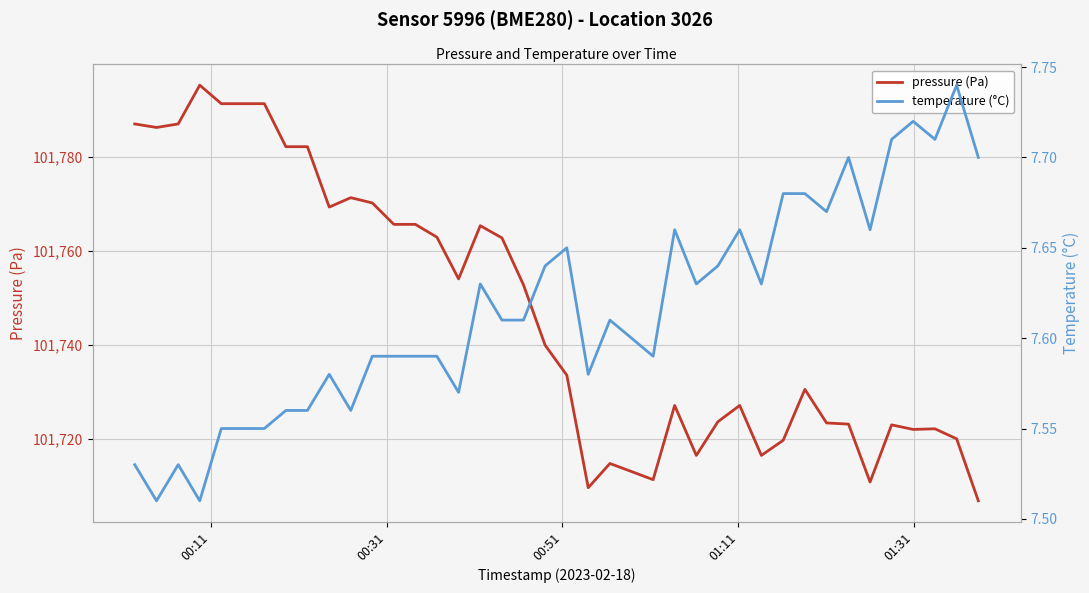

What is the highest value of the pressure (Pa) series?

101795.3